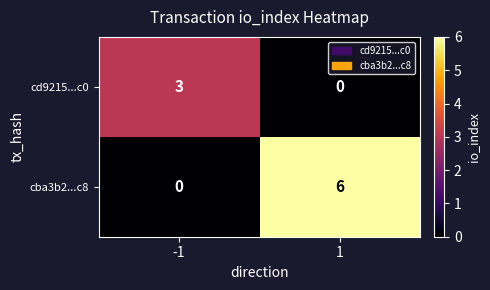

Is it true that cd9215...c0 equals 3 at -1?

True